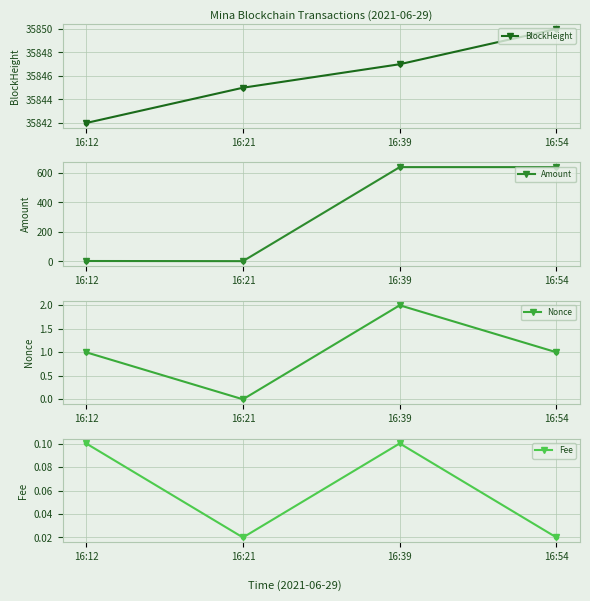

Rank the categories by BlockHeight value from lowest to highest.

16:12, 16:21, 16:39, 16:54